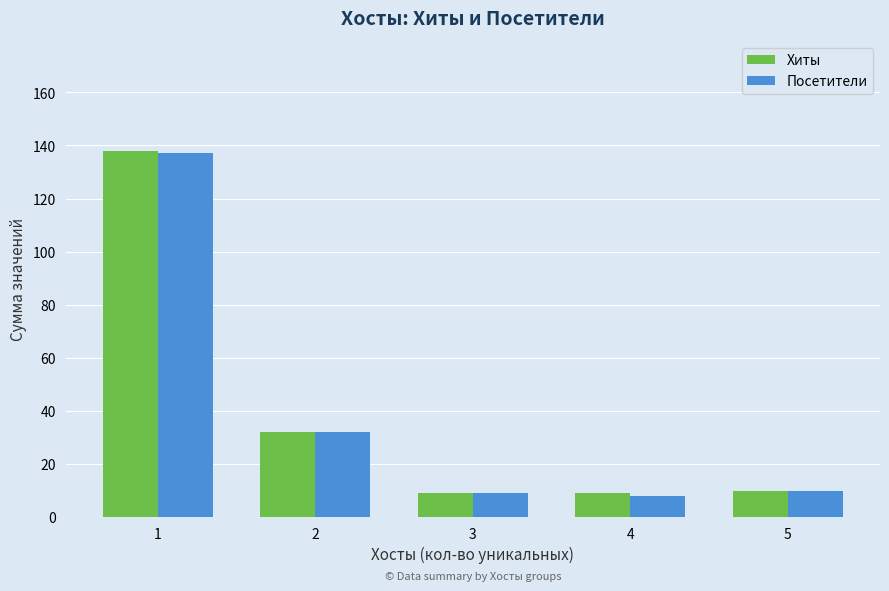

What is the value of the Хиты bar at the 3rd from the left?

9